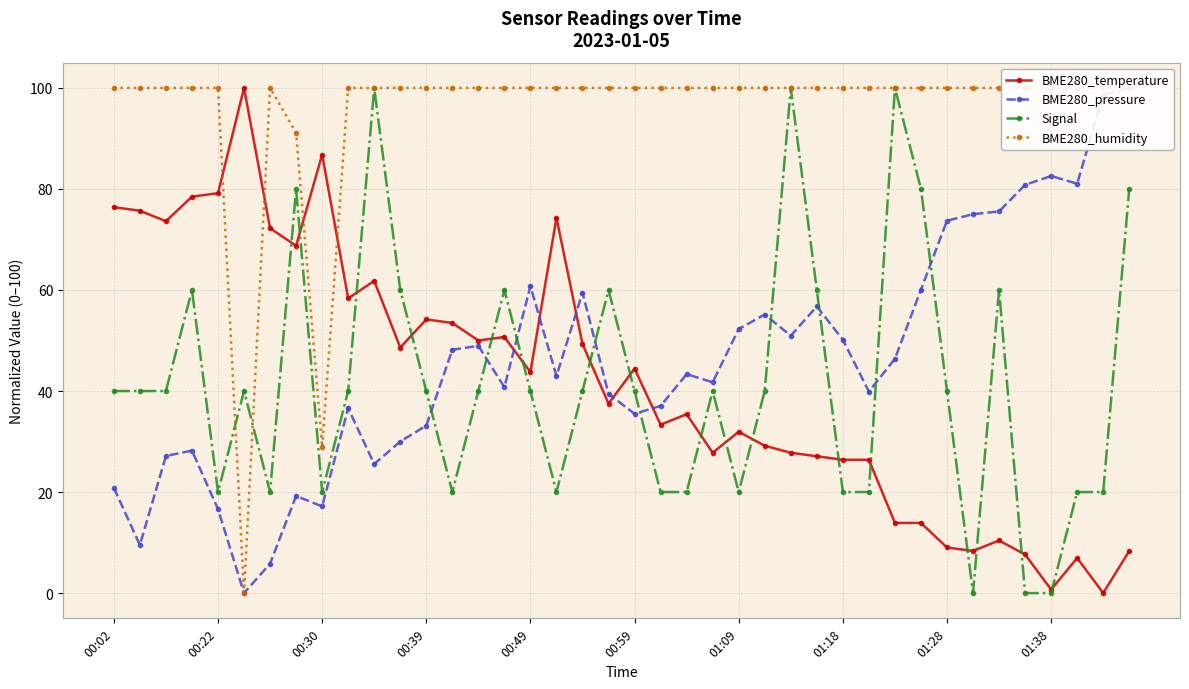

Reading right to left, what are all the values shown in this chart?

BME280_temperature: 8.3	0.0	6.9	0.7	7.6	10.4	8.3	9.0	13.9	13.9	26.4	26.4	27.1	27.8	29.2	31.9	27.8	35.4	33.3	44.4	37.5	49.3	74.3	43.8	50.7	50.0	53.5	54.2	48.6	61.8	58.3	86.8	68.7	72.2	100.0	79.2	78.5	73.6	75.7	76.4
BME280_pressure: 100.0	98.6	81.0	82.6	80.8	75.6	75.0	73.7	60.1	46.4	39.9	50.2	56.7	50.9	55.1	52.3	41.7	43.3	37.1	35.5	39.4	59.5	43.0	60.8	40.8	48.9	48.2	33.2	30.0	25.5	36.6	17.2	19.2	5.8	0.0	16.6	28.2	27.1	9.5	20.8
Signal: 80.0	20.0	20.0	0.0	0.0	60.0	0.0	40.0	80.0	100.0	20.0	20.0	60.0	100.0	40.0	20.0	40.0	20.0	20.0	40.0	60.0	40.0	20.0	40.0	60.0	40.0	20.0	40.0	60.0	100.0	40.0	20.0	80.0	20.0	40.0	20.0	60.0	40.0	40.0	40.0
BME280_humidity: 100.0	100.0	100.0	100.0	100.0	100.0	100.0	100.0	100.0	100.0	100.0	100.0	100.0	100.0	100.0	100.0	100.0	100.0	100.0	100.0	100.0	100.0	100.0	100.0	100.0	100.0	100.0	100.0	100.0	100.0	100.0	28.9	91.1	100.0	0.0	100.0	100.0	100.0	100.0	100.0